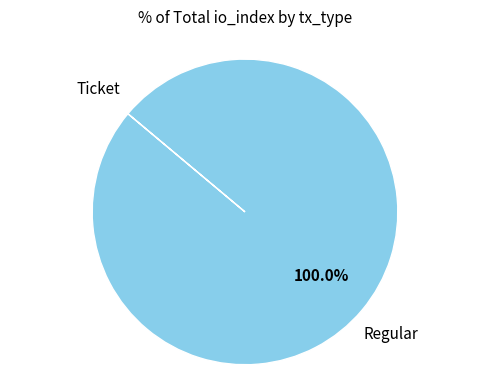

Count the number of slices in the pie.

2